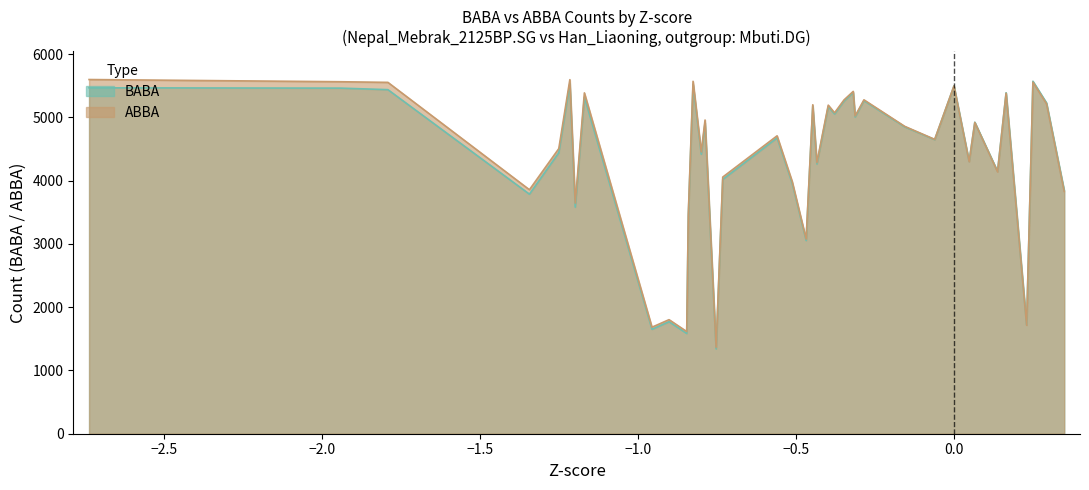

What is the highest value of the ABBA series?

5599